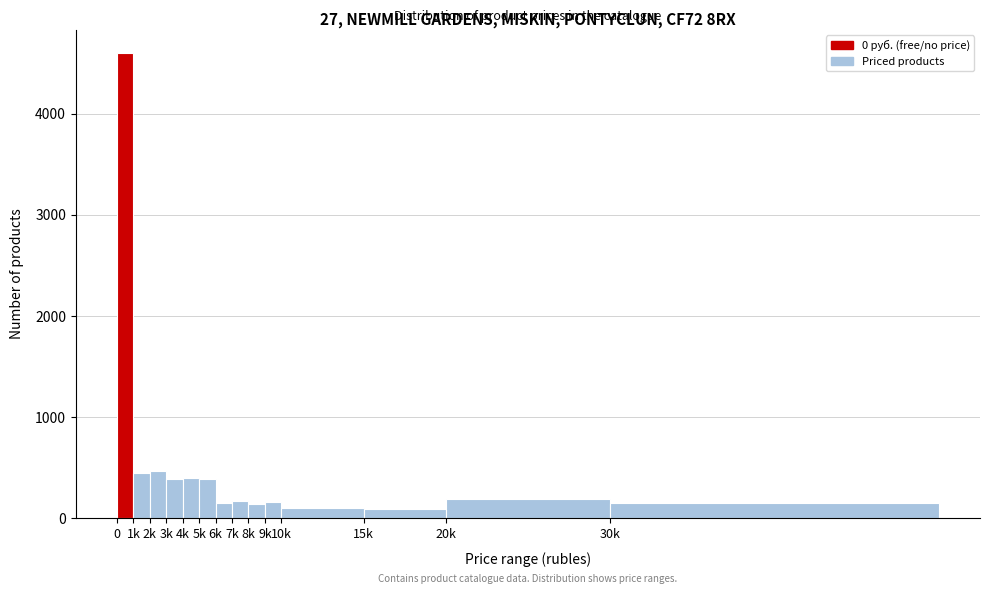

The value at 1k is 225. True or false?

False